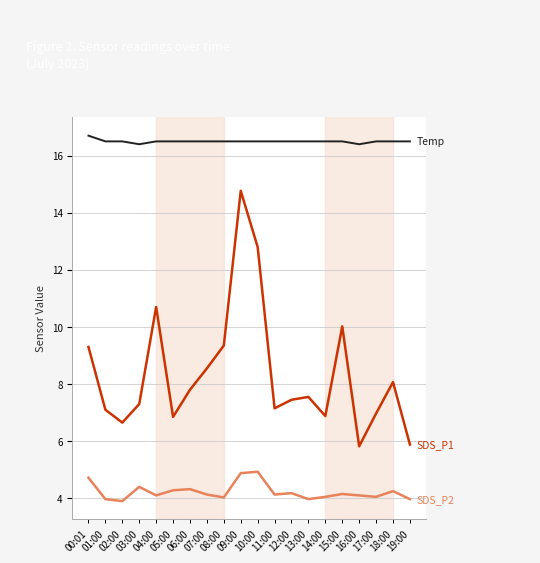

What is the maximum value shown in the chart?

16.7